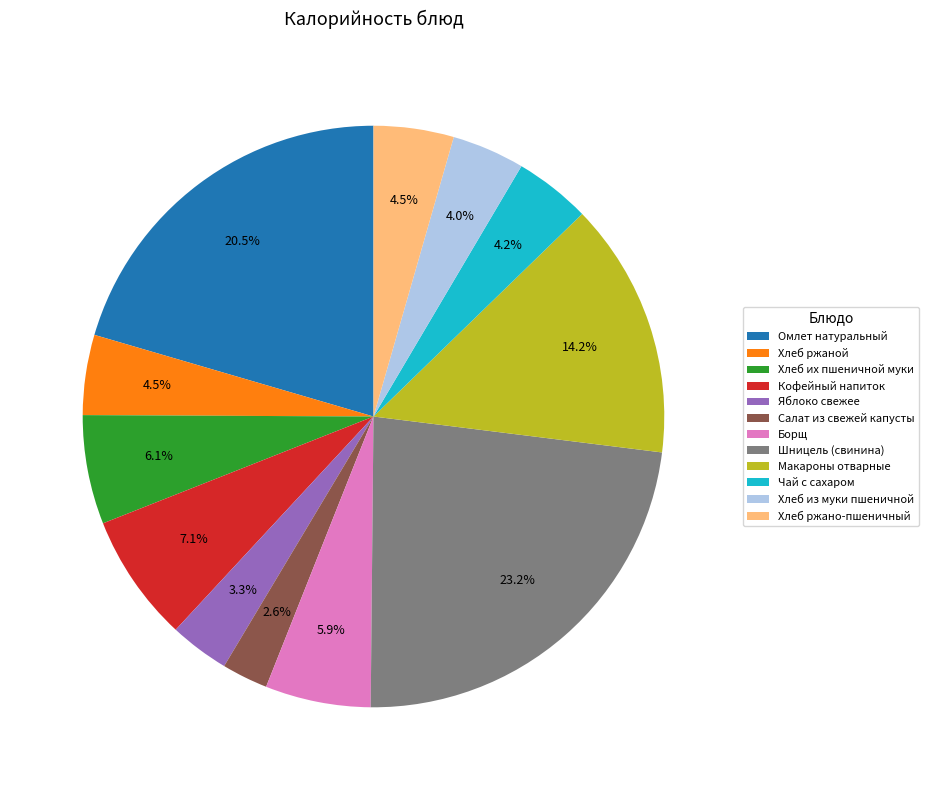

To the nearest percent, what is the combined percentage of Яблоко свежее and Омлет натуральный?

24%